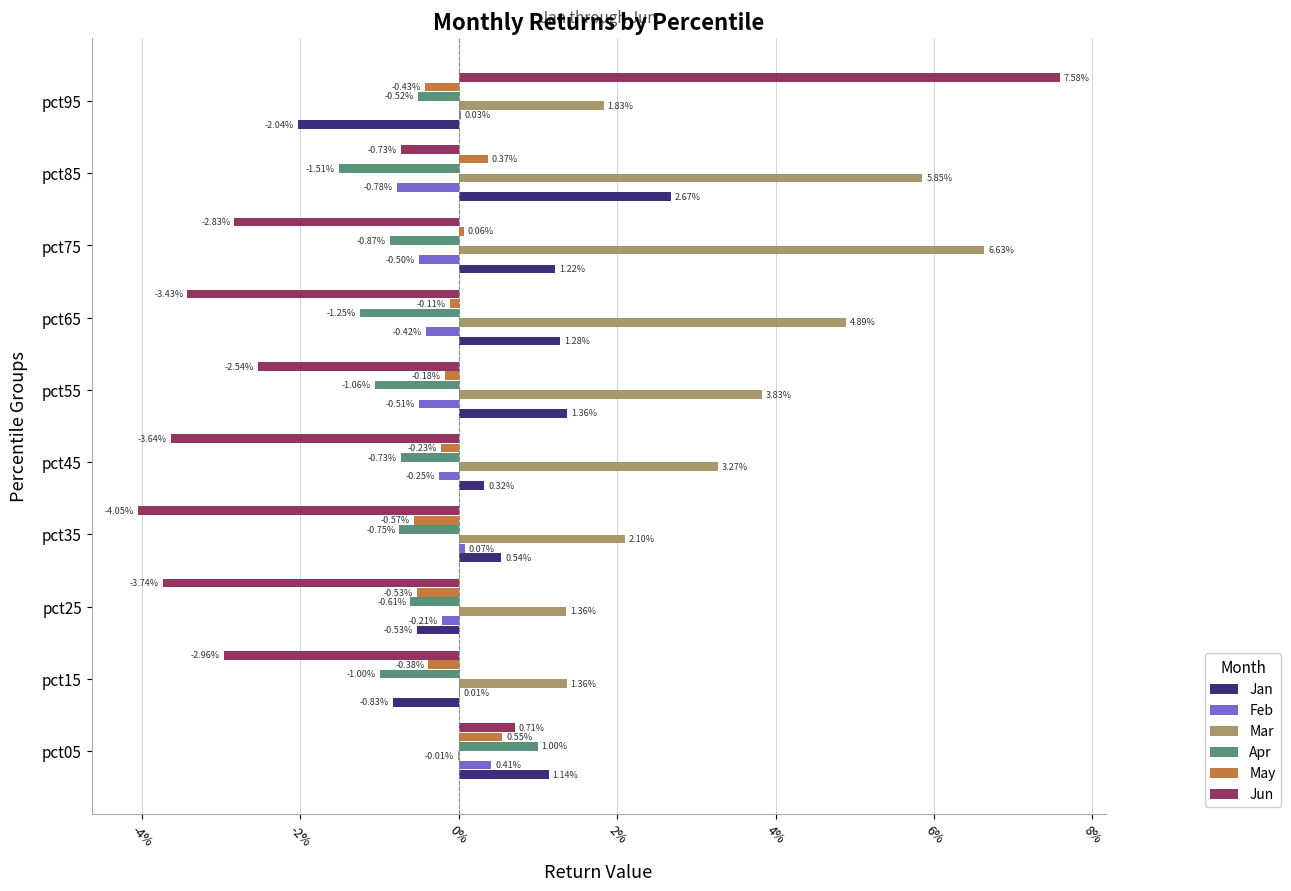

What are all the series names shown in the legend?

Jan, Feb, Mar, Apr, May, Jun